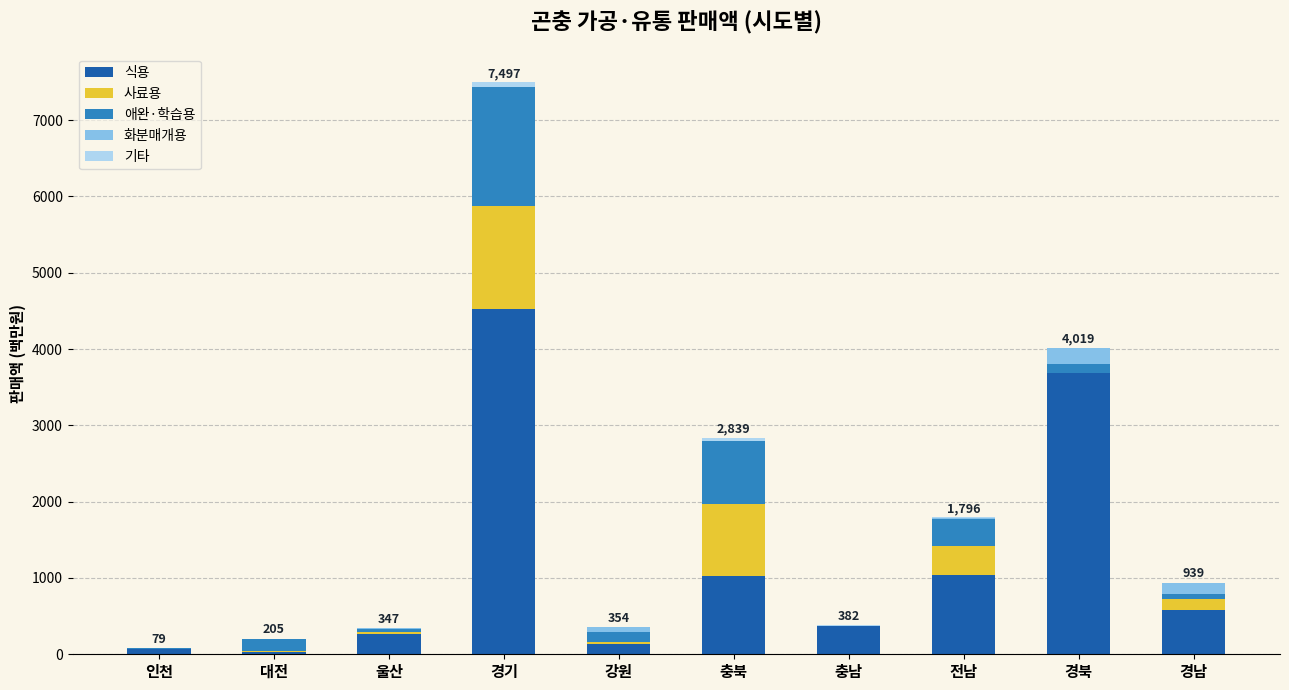

At which category is the sum across all series the highest?

경기